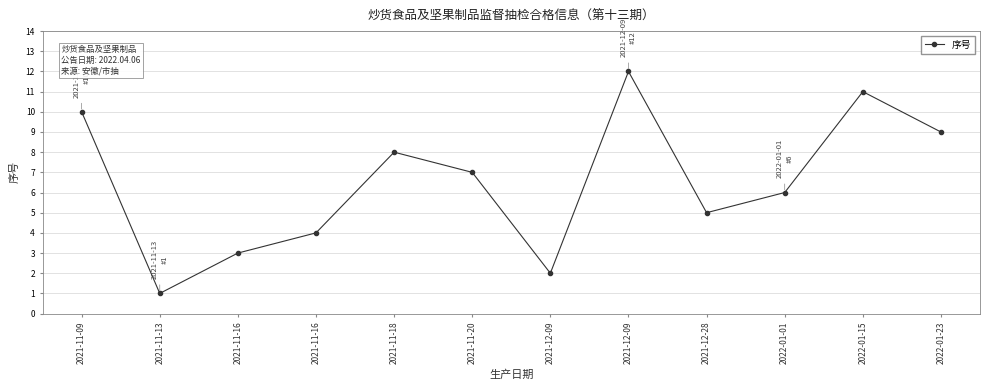

Which label corresponds to the largest value in the chart?

2021-12-09